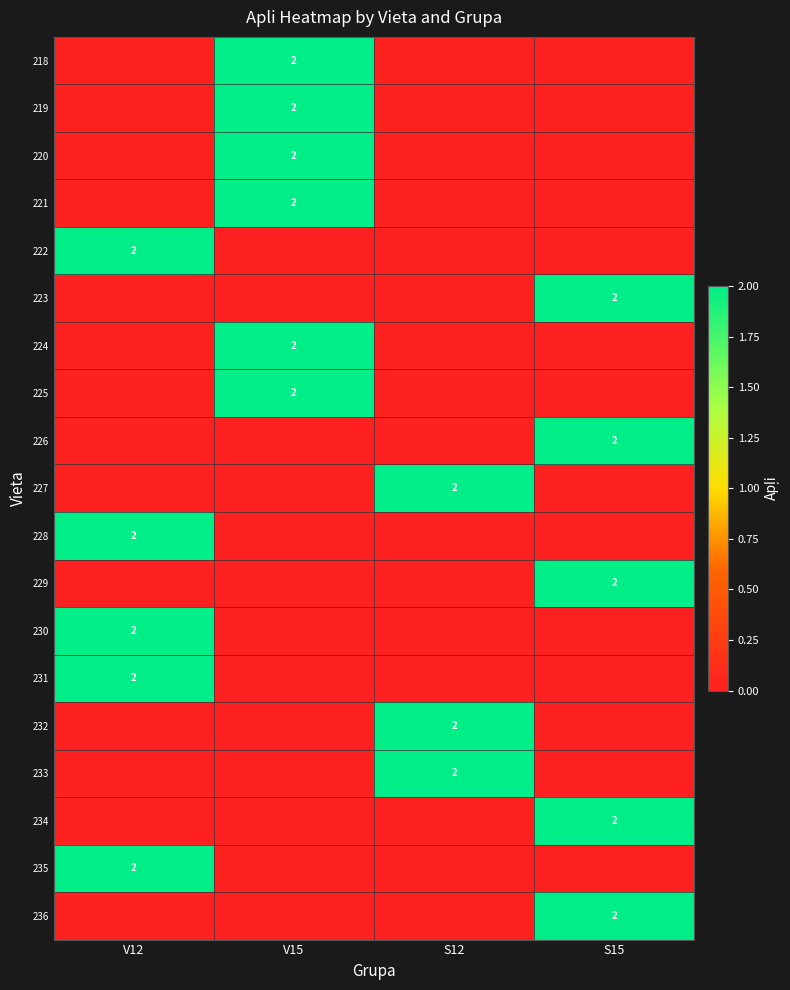

The 236 series shows 3 at S15. True or false?

False